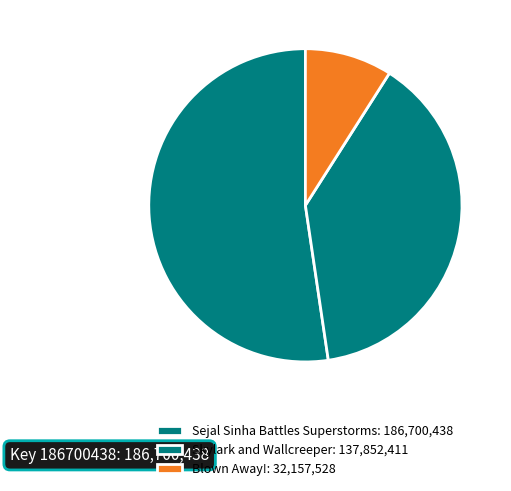

What percentage is the Skylark and Wallcreeper slice, to the nearest percent?

39%